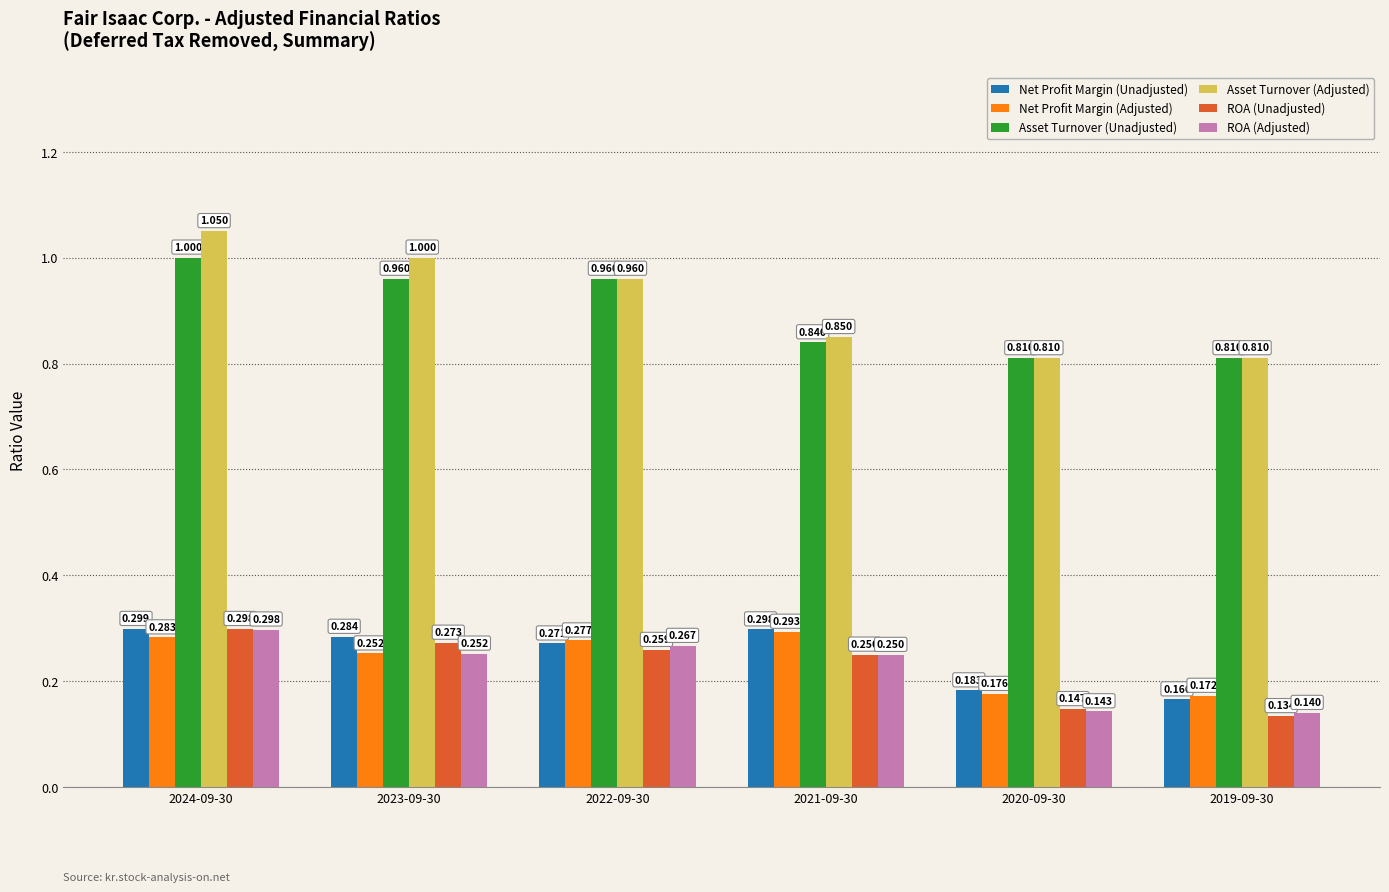

Which series has the widest spread of values?

Asset Turnover (Adjusted)